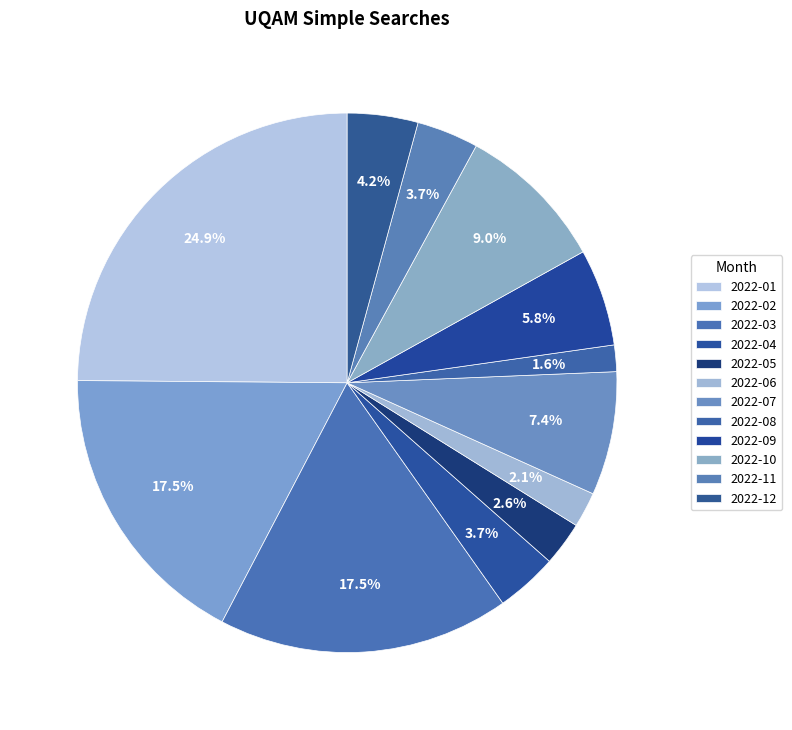

Rank the categories by value from lowest to highest.

2022-08, 2022-06, 2022-05, 2022-04, 2022-11, 2022-12, 2022-09, 2022-07, 2022-10, 2022-02, 2022-03, 2022-01